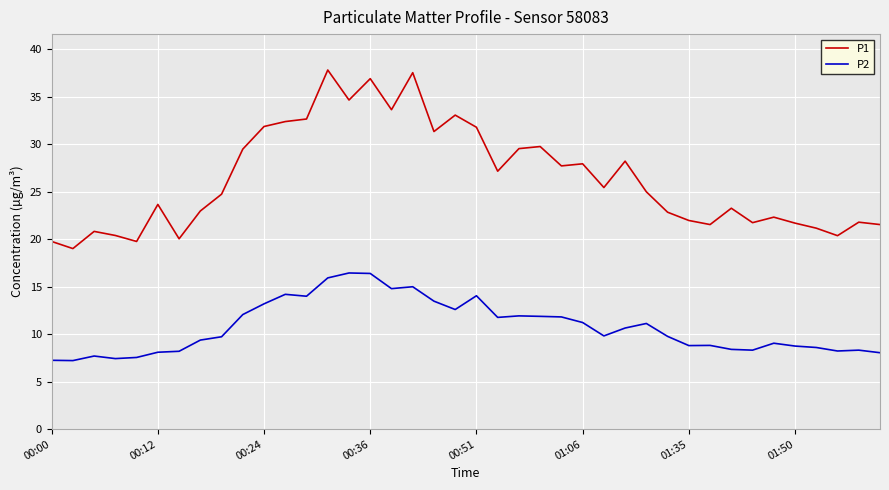

What is the difference between the maximum and minimum values in the P2 series?

9.2